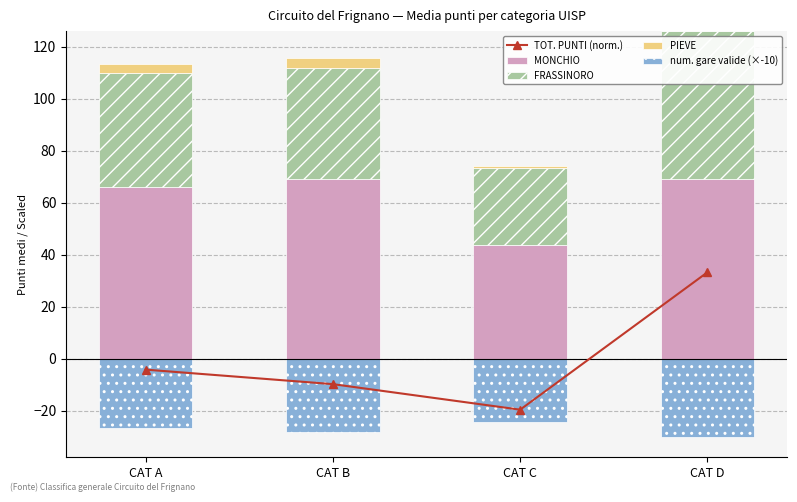

What is the sum of the num. gare valide (×-10) values at CAT B and CAT C?

-52.4